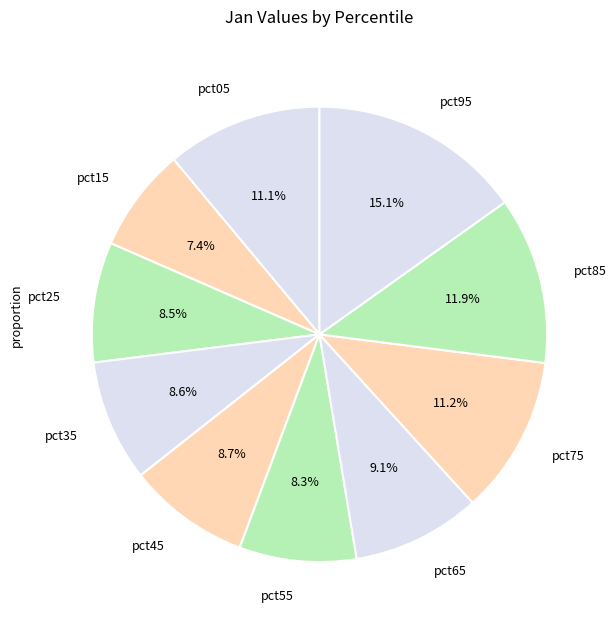

Is it true that pct95 is 21% of the pie?

False